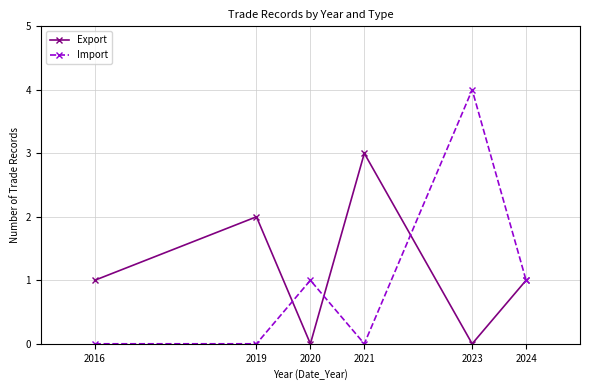

Where is the first local maximum for Export?

2019